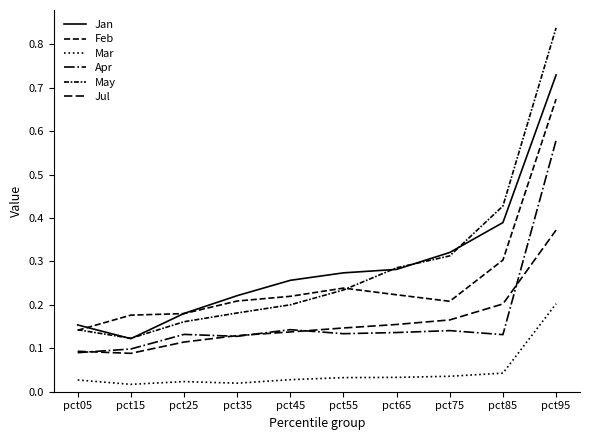

At which label is Jan closest to 0?

pct15